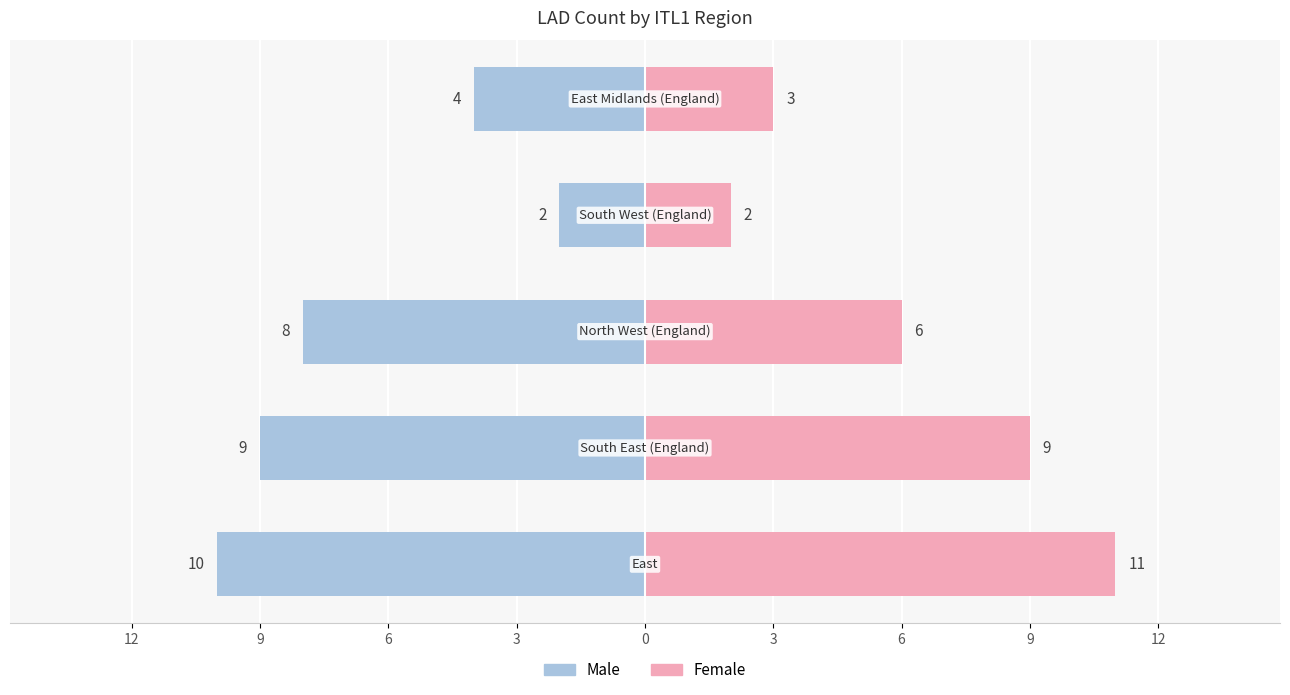

Count the Male values in the range -9 to -4.

3